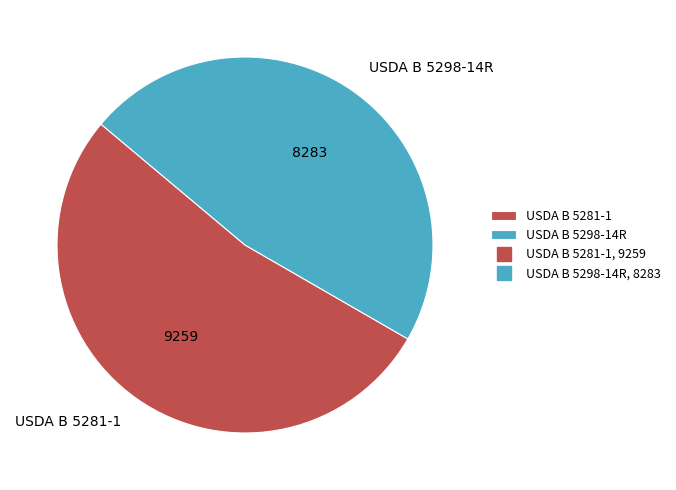

Which category has the biggest portion of the pie?

USDA B 5281-1